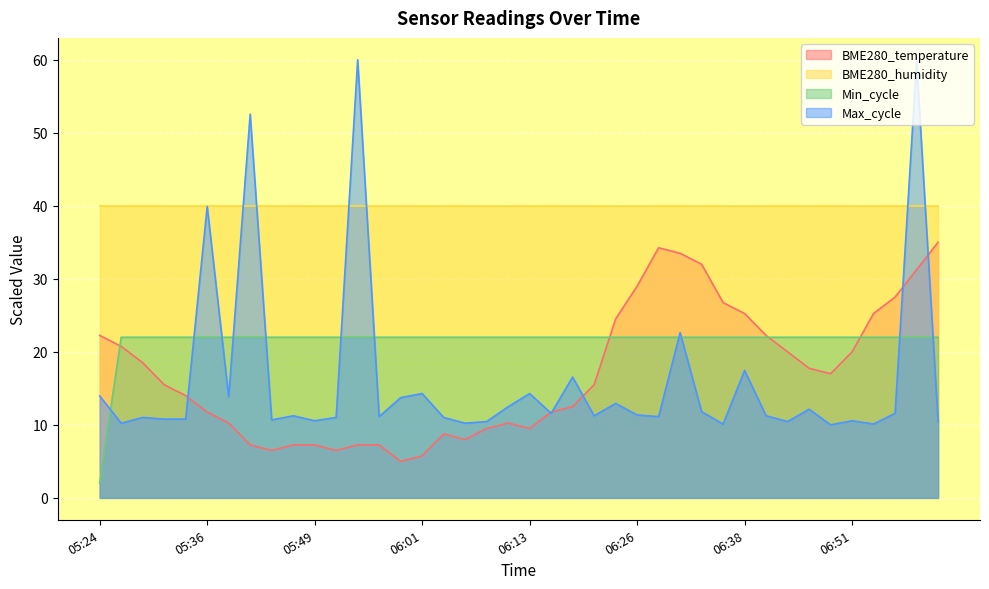

Where is Max_cycle nearest to the value 35?

05:36